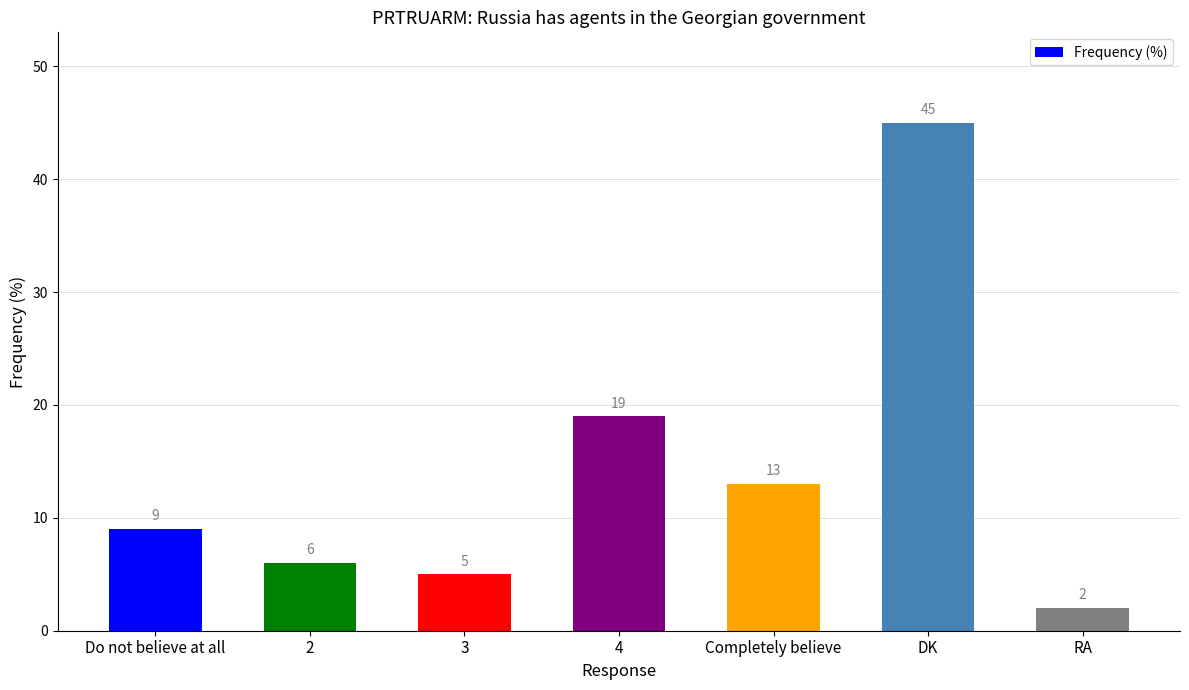

How many bars are there in total?

7